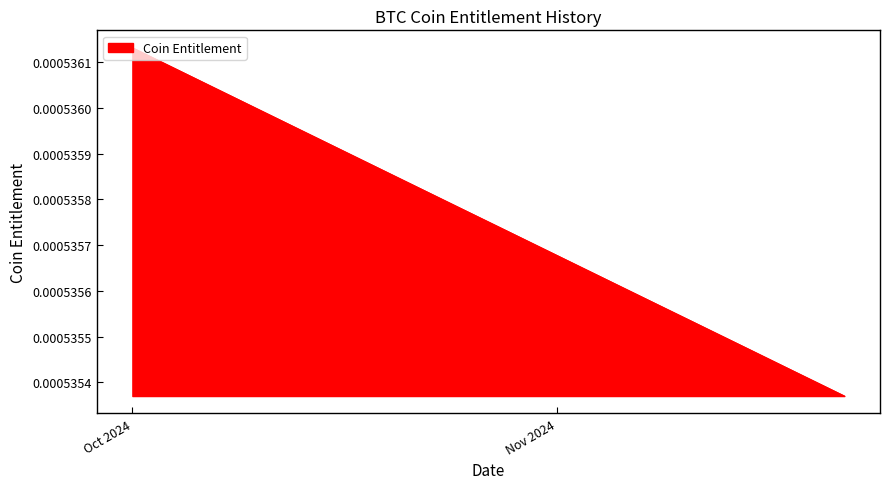

Does the chart display data point markers on the line(s)?

No